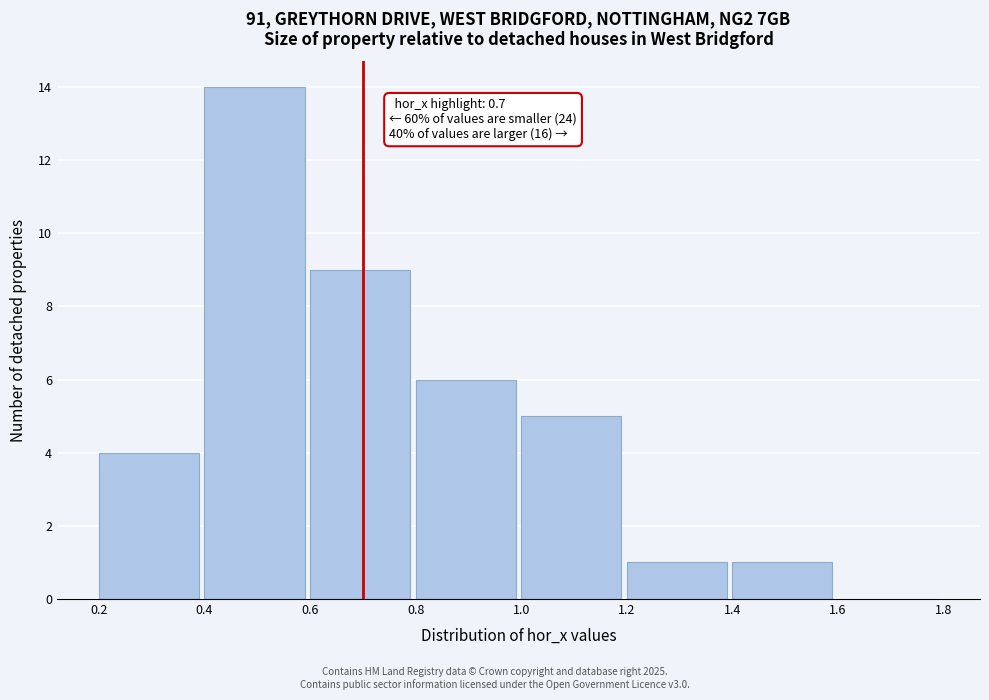

Over which range of the x-axis is the bar tallest?

0.4 to 0.6